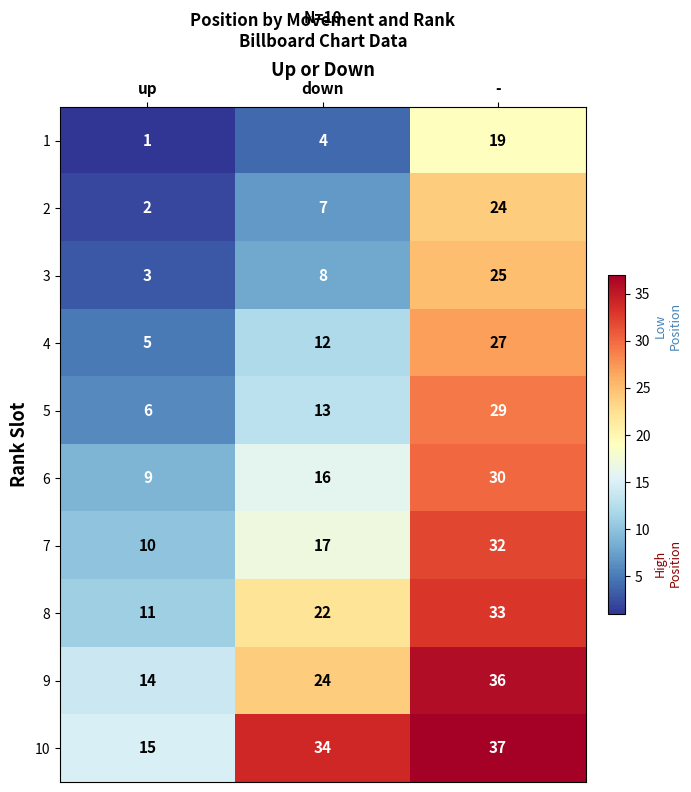

How many series are shown in this chart?

10